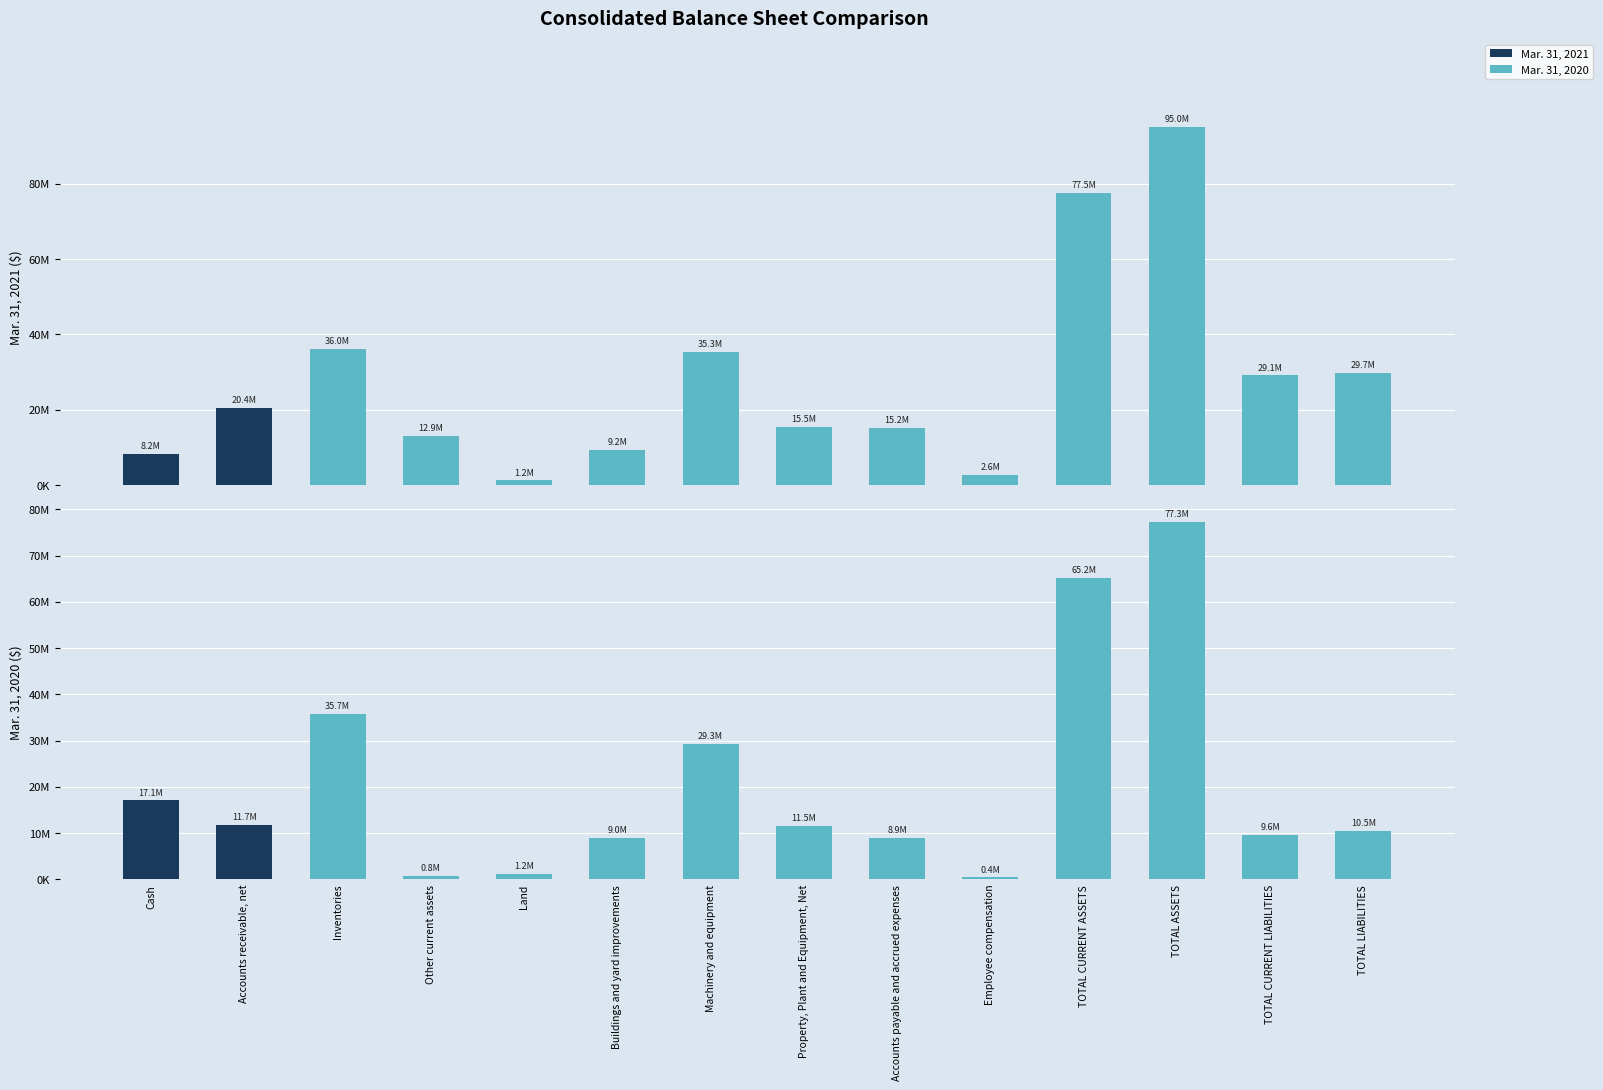

How many data points in Mar. 31, 2020 are less than 11500556?

7